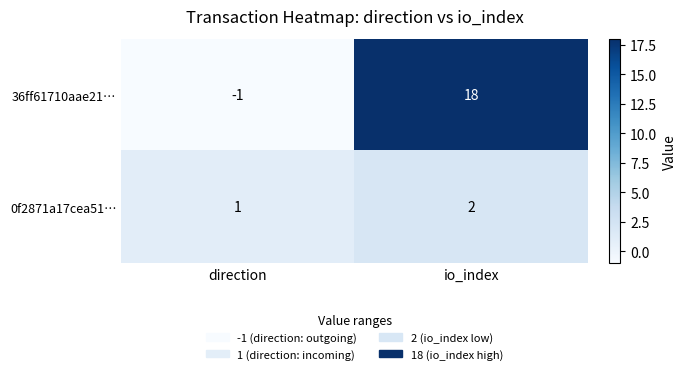

True or false: 0f2871a17cea51… has a value of 1 at direction.

True